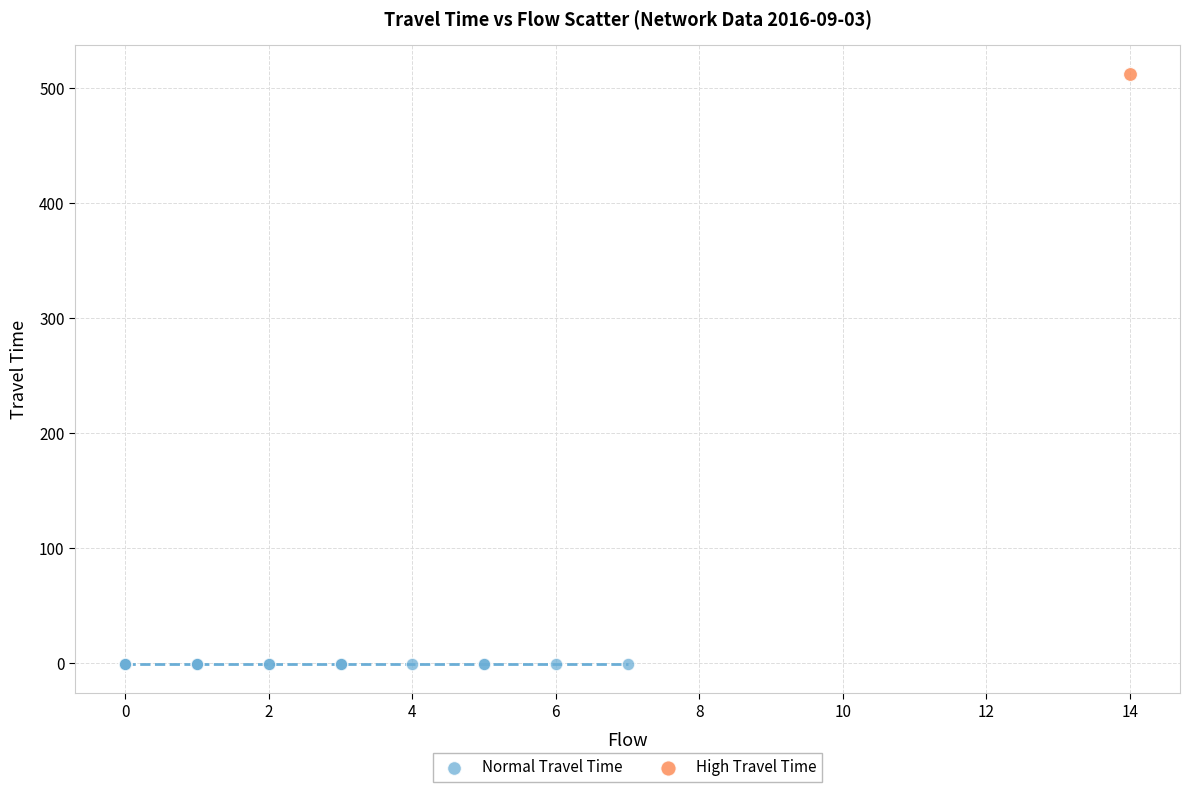

What are all the series names shown in the legend?

Normal Travel Time, High Travel Time